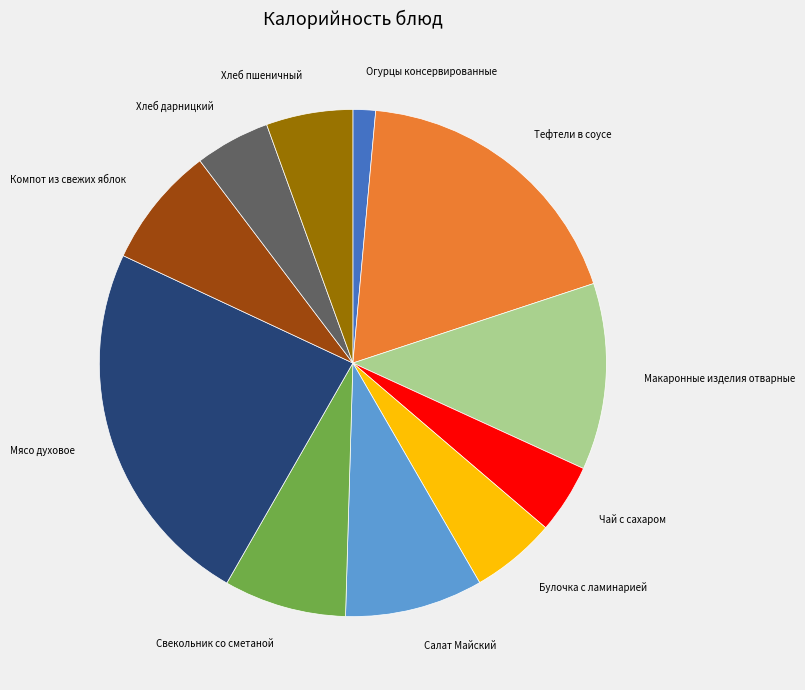

Do Хлеб дарницкий and Макаронные изделия отварные together represent more than half of the pie?

No